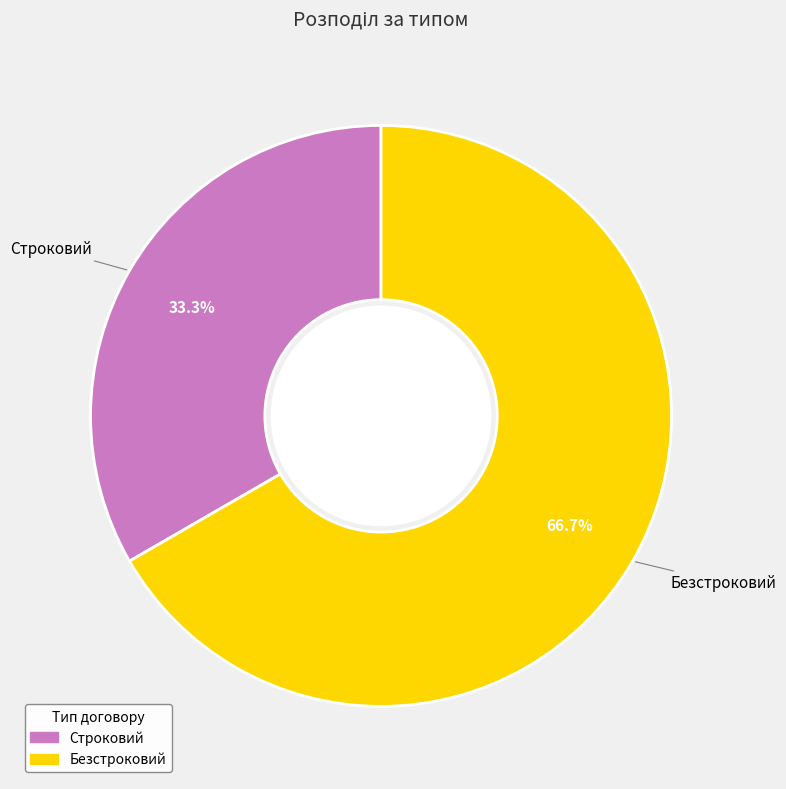

What percentage is the Безстроковий slice, to the nearest percent?

67%